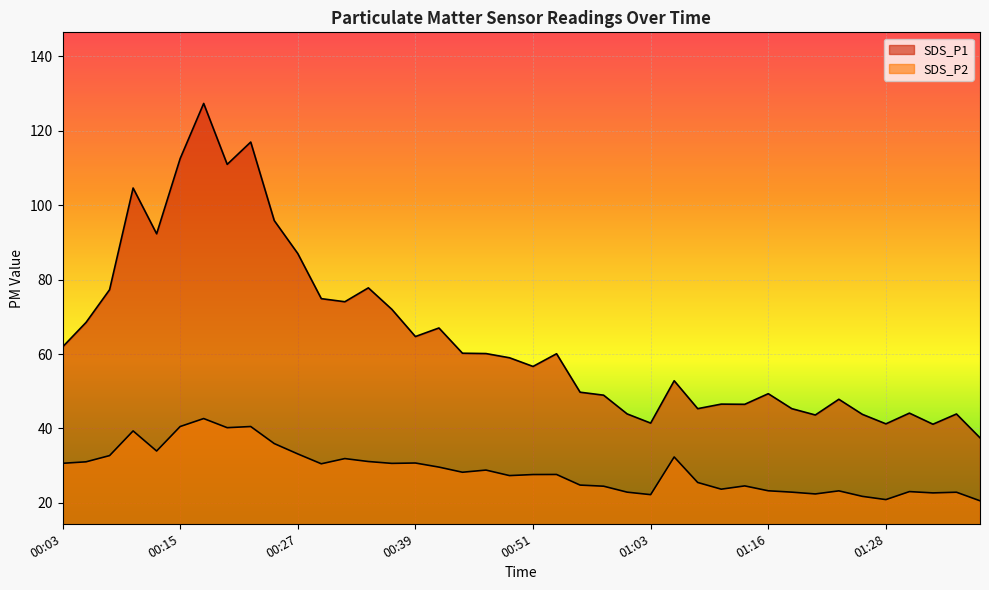

List the labels in order of SDS_P2 value, smallest first.

01:37, 01:28, 01:25, 01:03, 01:20, 01:33, 01:35, 01:01, 01:18, 01:30, 01:23, 01:16, 01:11, 00:59, 01:13, 00:56, 01:08, 00:49, 00:51, 00:54, 00:44, 00:46, 00:42, 00:29, 00:37, 00:03, 00:39, 00:05, 00:34, 00:32, 01:06, 00:08, 00:27, 00:12, 00:25, 00:10, 00:20, 00:15, 00:22, 00:17